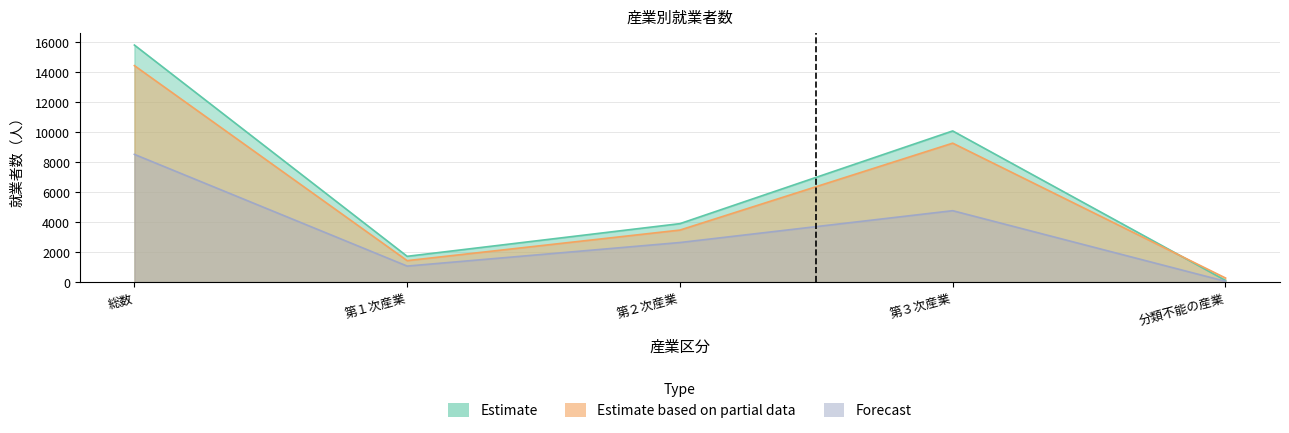

At which label does Forecast first exceed 2639?

総数